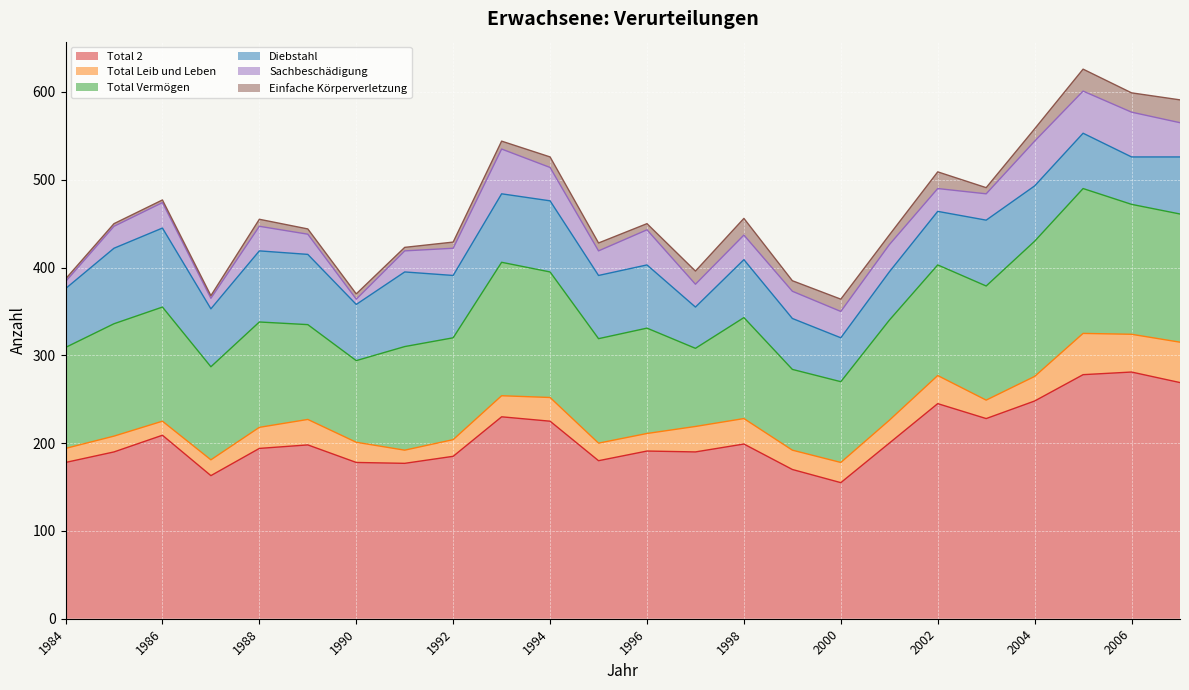

At which category does Total Leib und Leben reach its first local peak?

1985